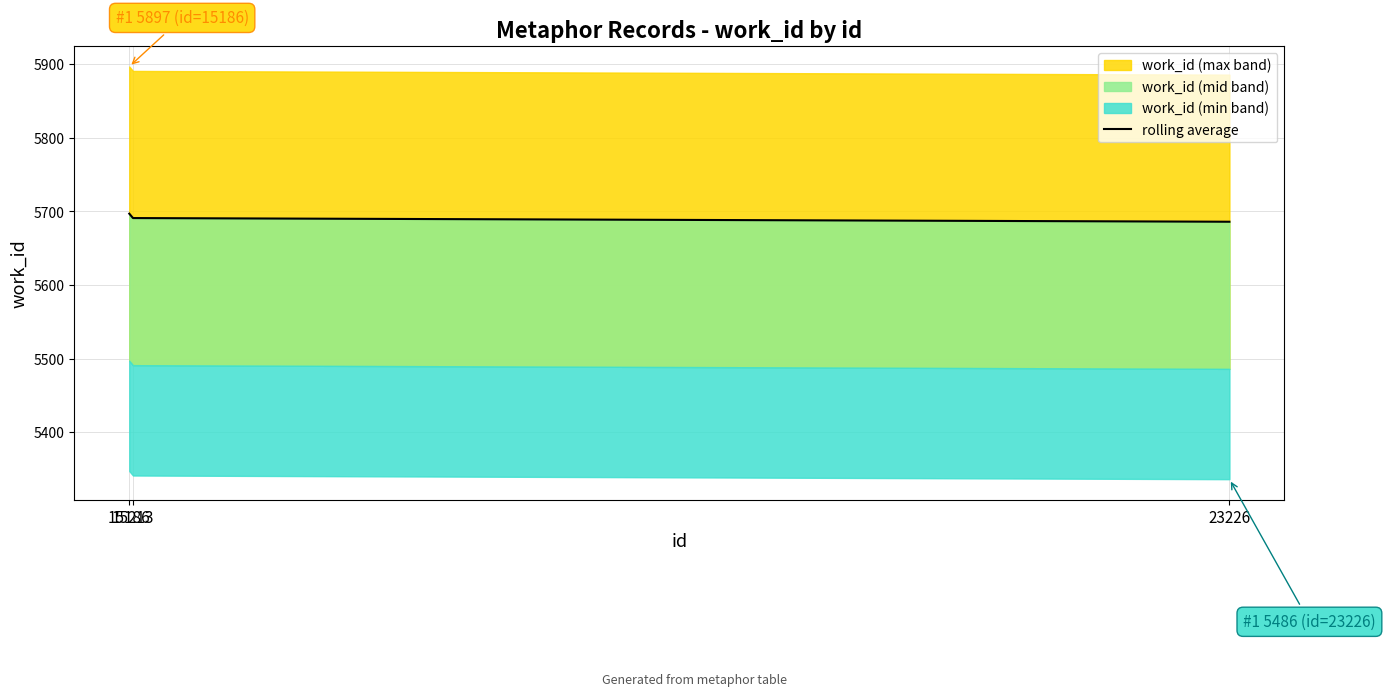

What is the value of the 3rd point from the left?

5686